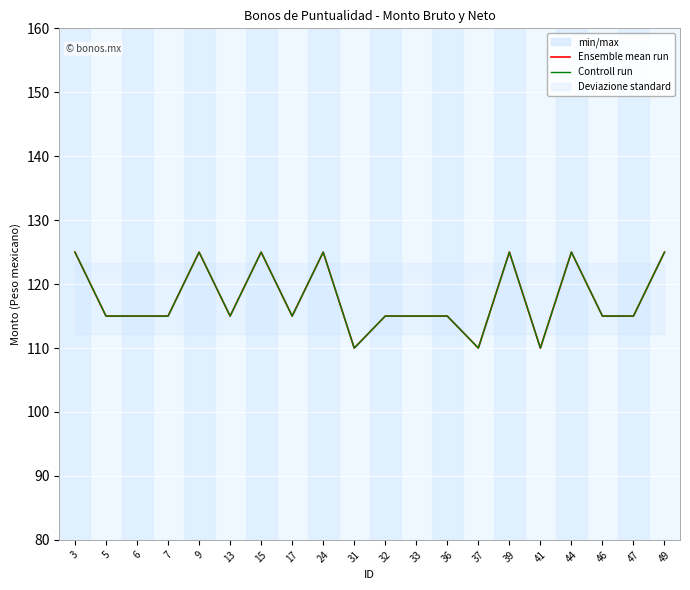

How many values in the Controll run series are below 115?

3